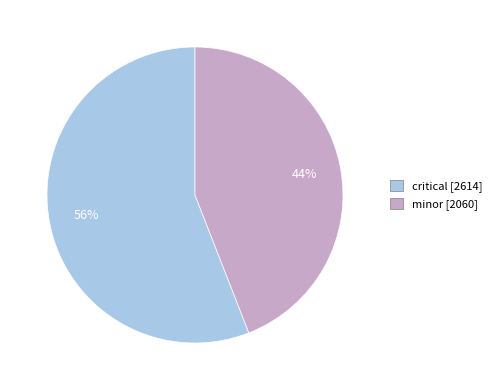

Count the number of slices in the pie.

2